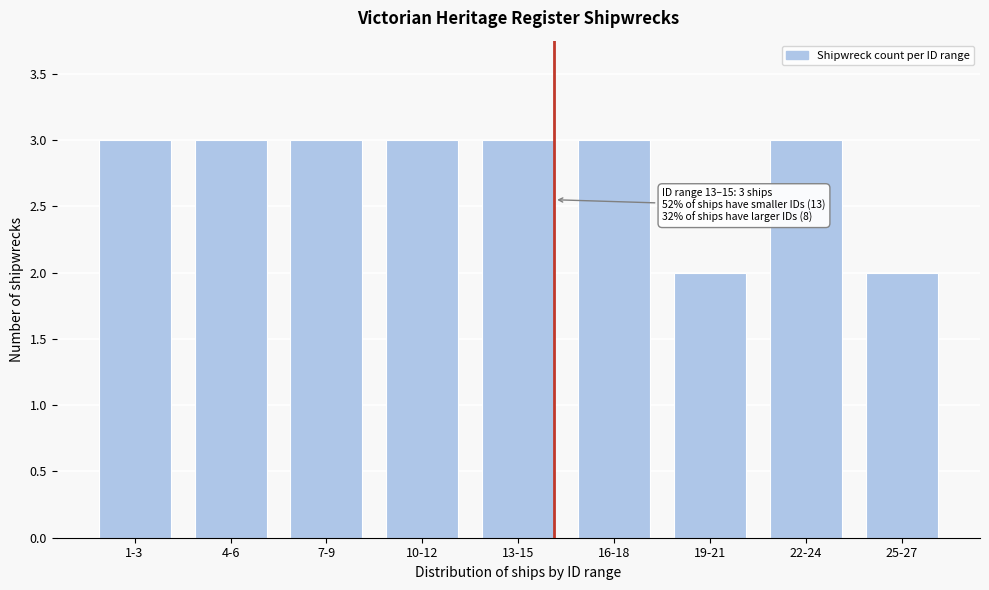

Reading right to left, transcribe all the data shown in this chart.

2	3	2	3	3	3	3	3	3